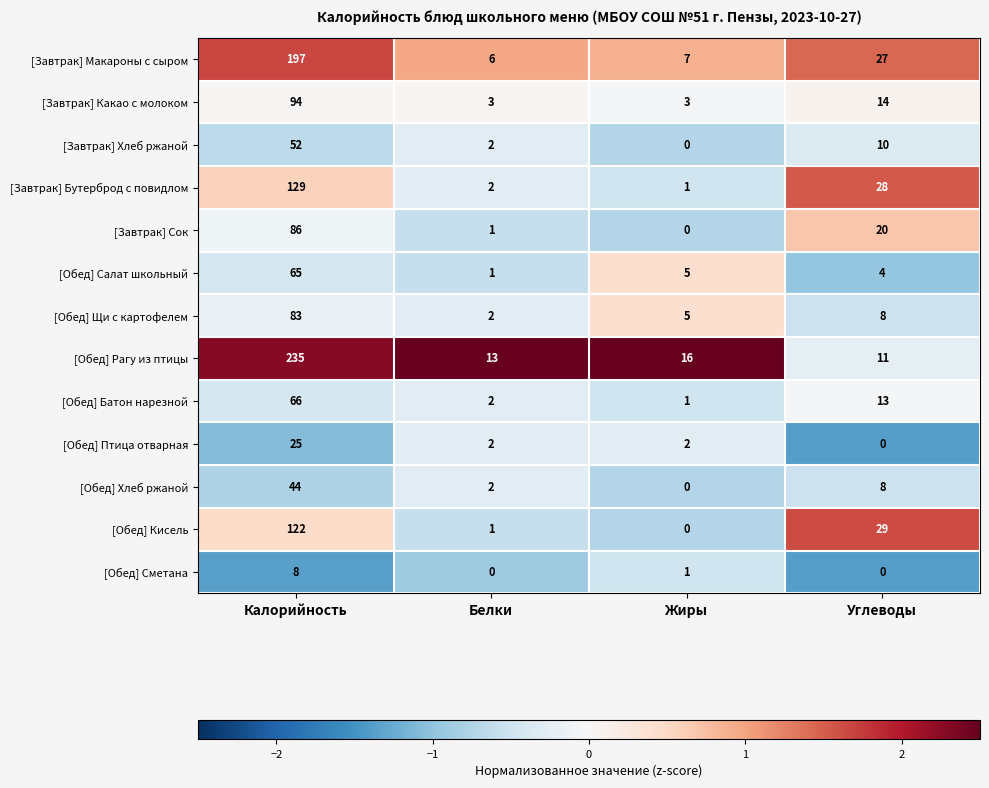

What is the difference between the second highest and second lowest values in the [Обед] Щи с картофелем series?

3